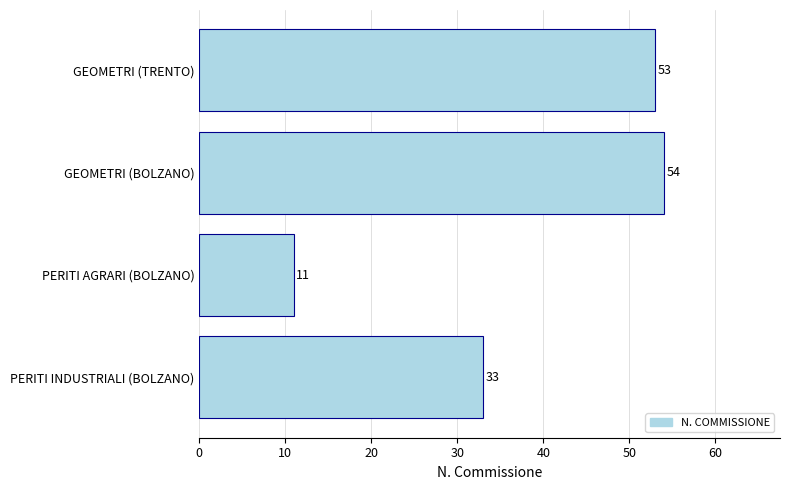

What is the label of the 2nd bar from the bottom?

PERITI AGRARI (BOLZANO)